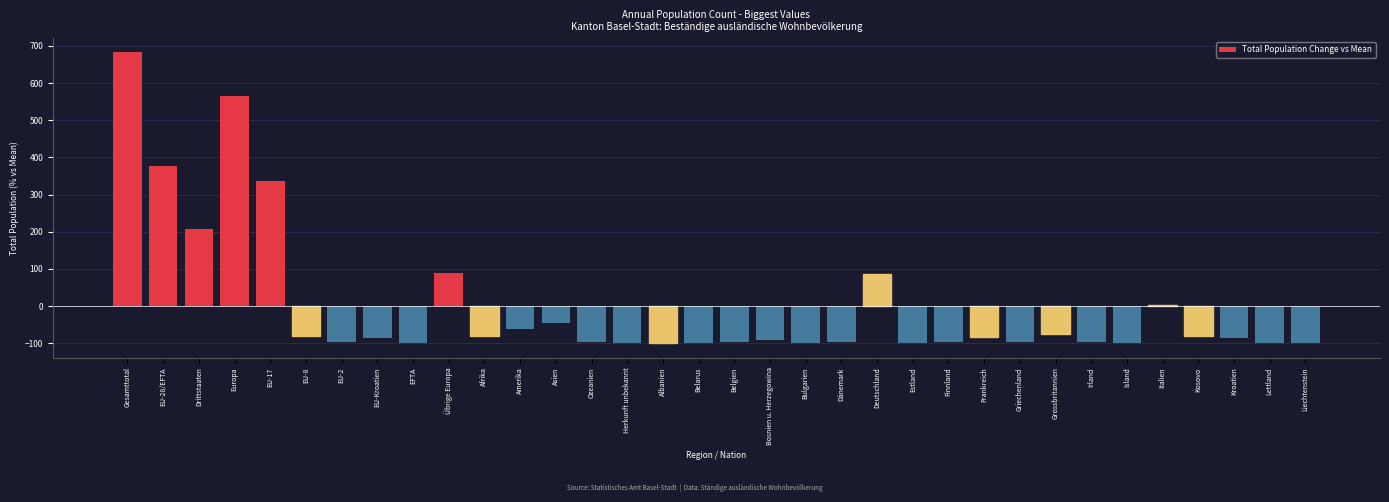

What is the maximum value shown in the chart?

682.4